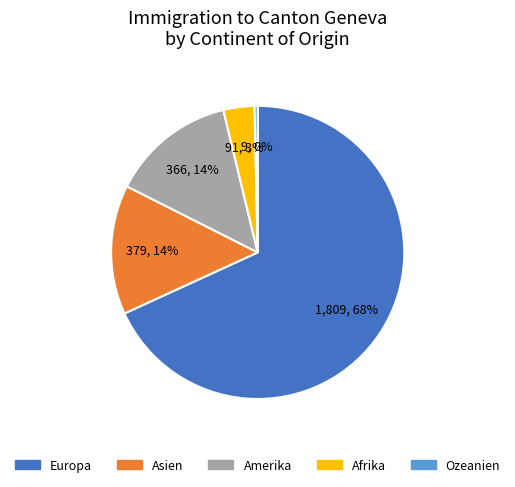

Which has a higher value, Afrika or Ozeanien?

Afrika